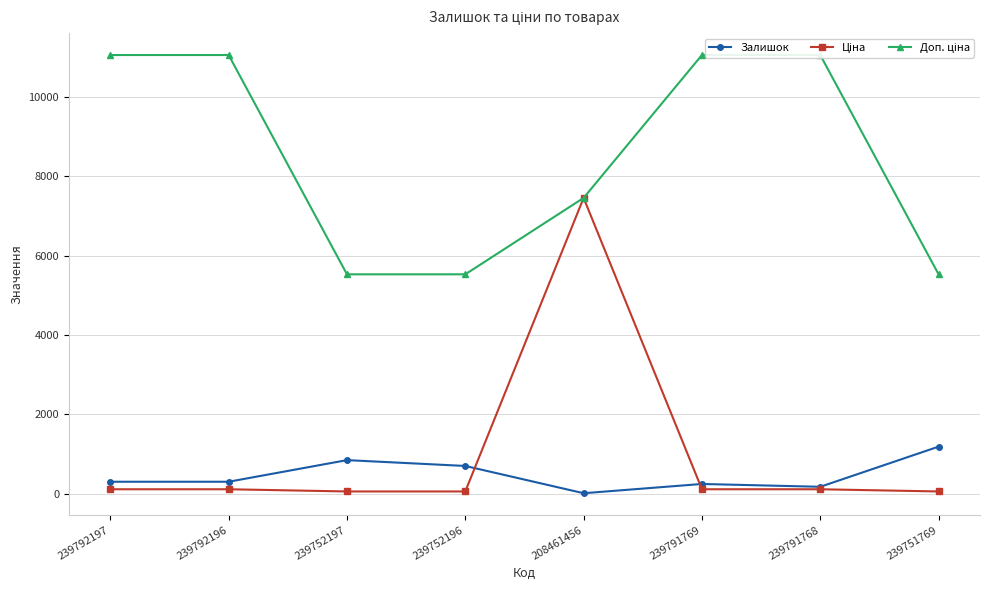

At which category does Ціна reach its first local peak?

208461456